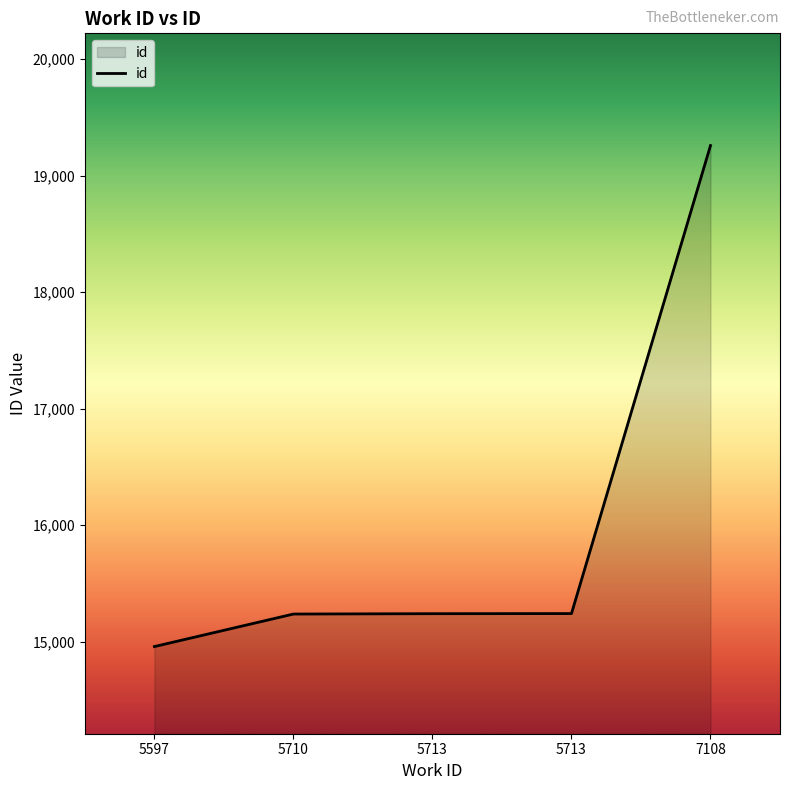

Rank the categories by value from lowest to highest.

5597, 5710, 5713, 5713, 7108